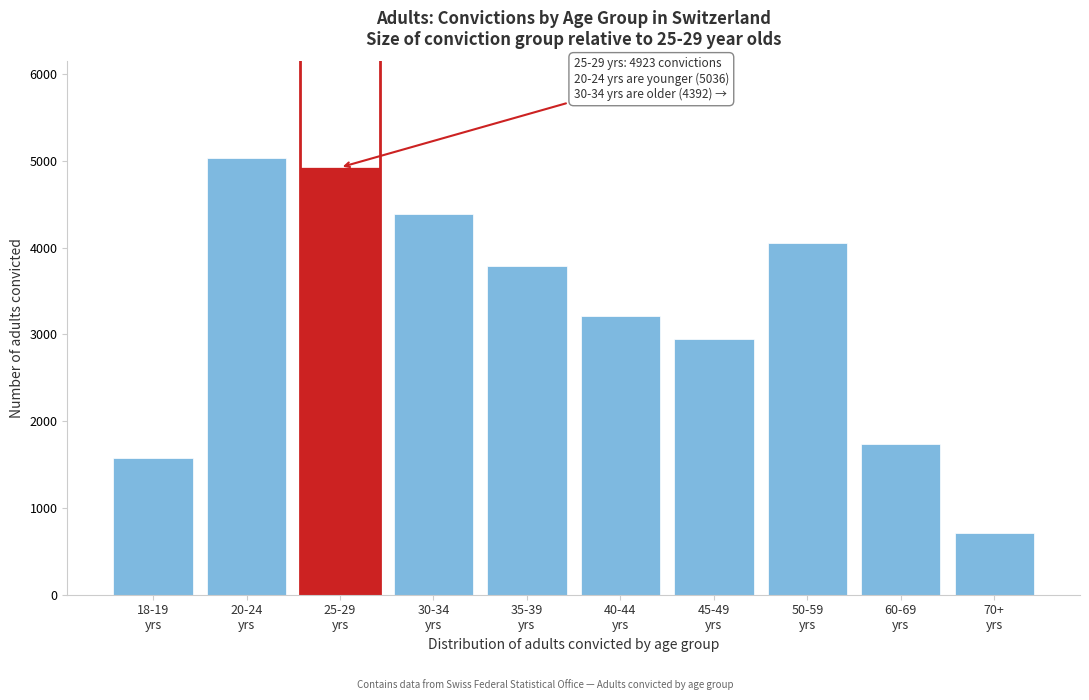

Reading left to right, extract all data points from this chart.

1575	5036	4923	4392	3782	3213	2945	4049	1739	716